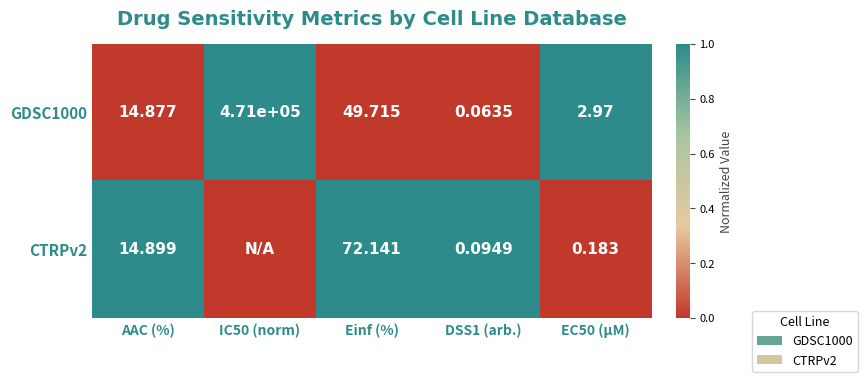

At which label is GDSC1000 closest to 235500?

Einf (%)